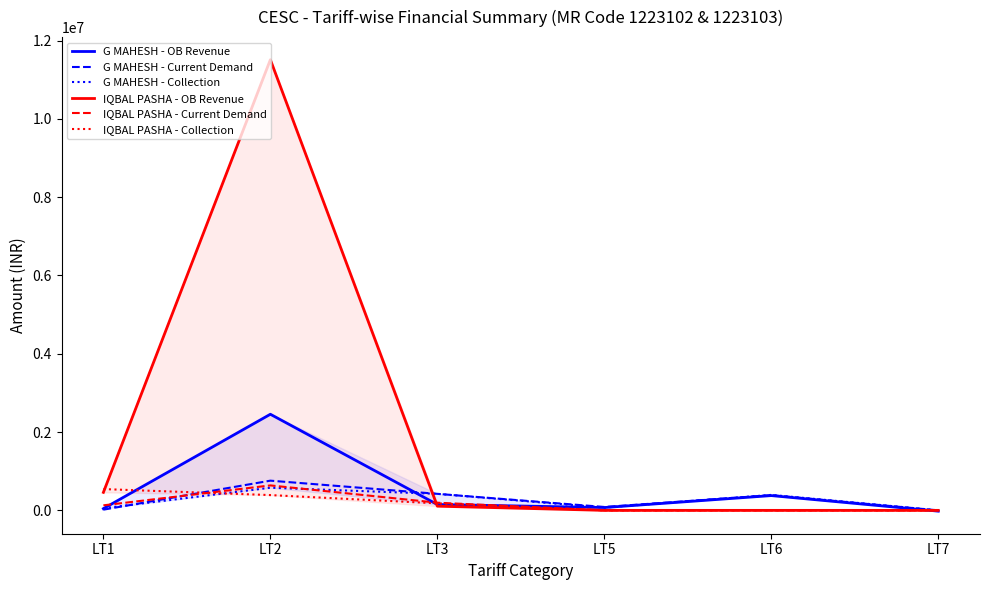

True or false: G MAHESH - Current Demand has more than 2 points higher than both neighbors.

False